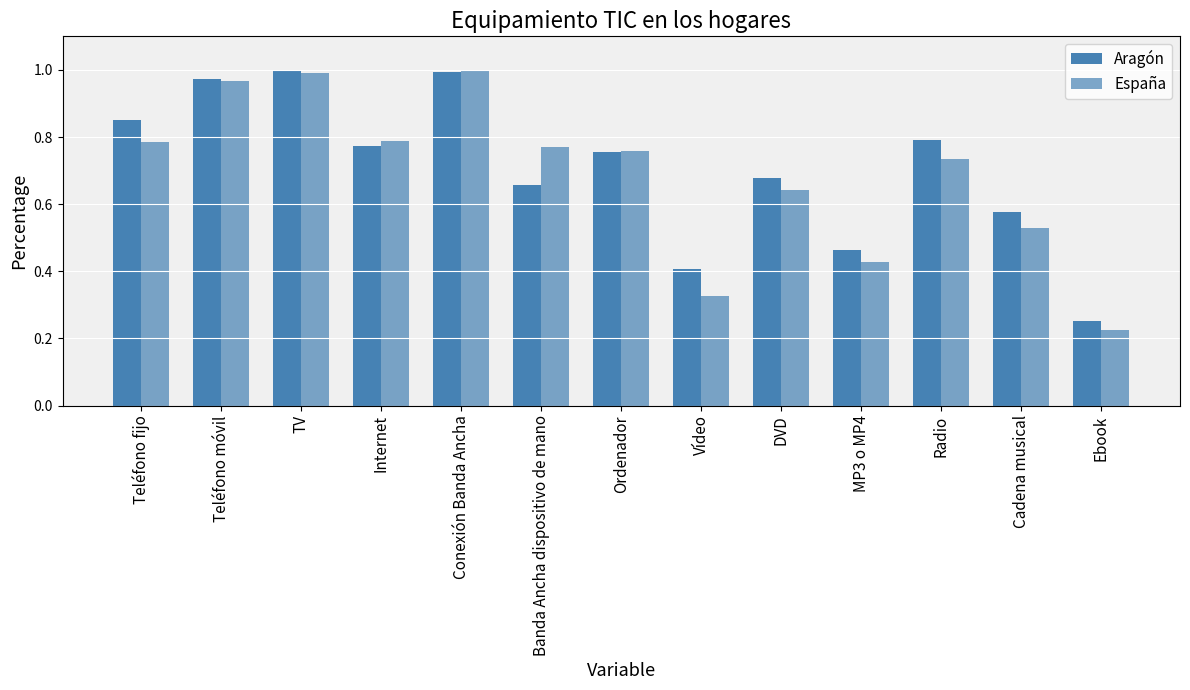

At which category is the sum across all series the highest?

Conexión Banda Ancha